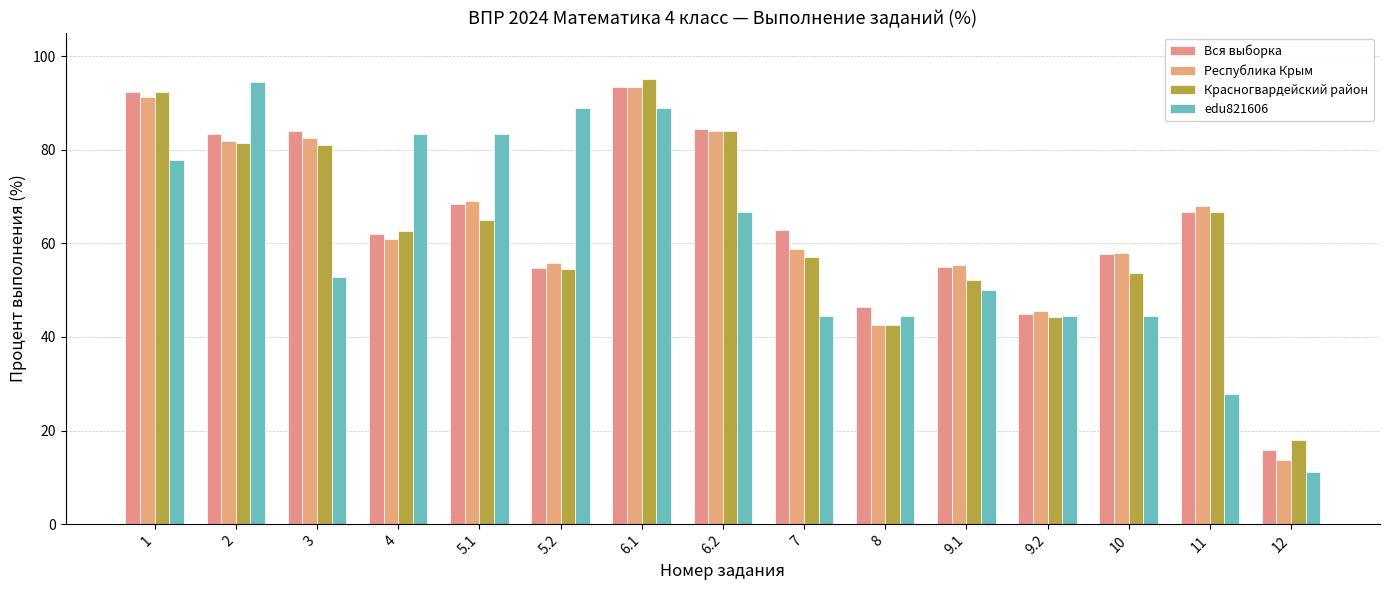

Where is edu821606 nearest to the value 52?

3